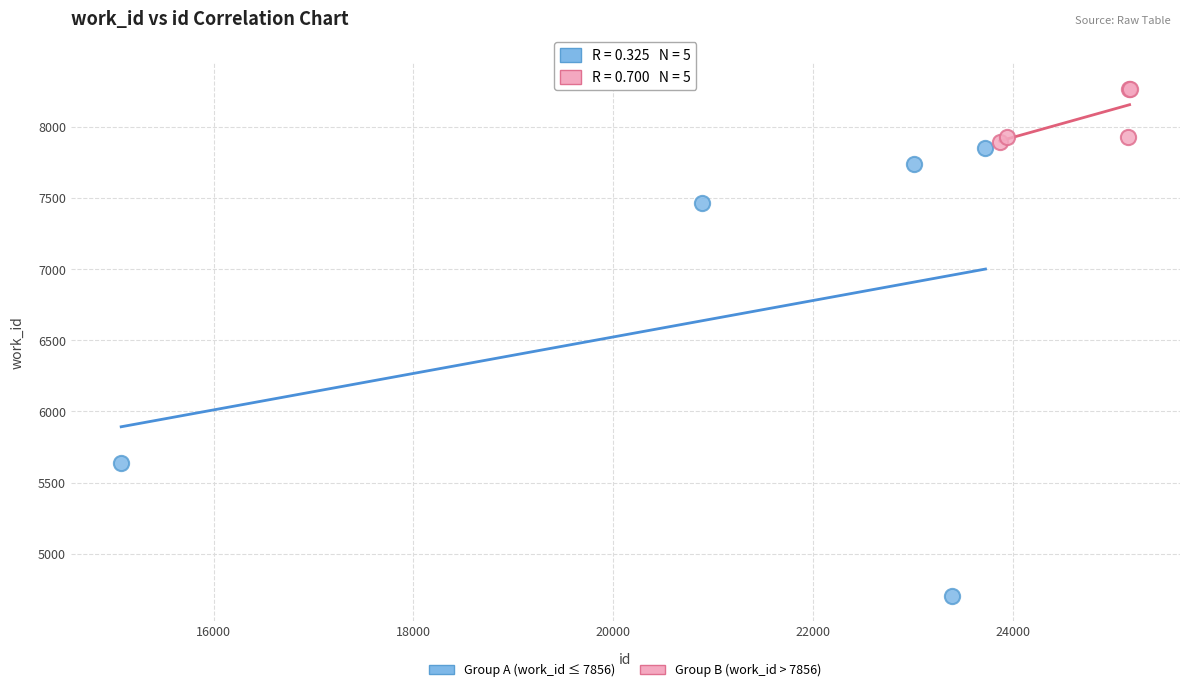

Which series contains the lowest Y value?

Group A (work_id ≤ 7856)